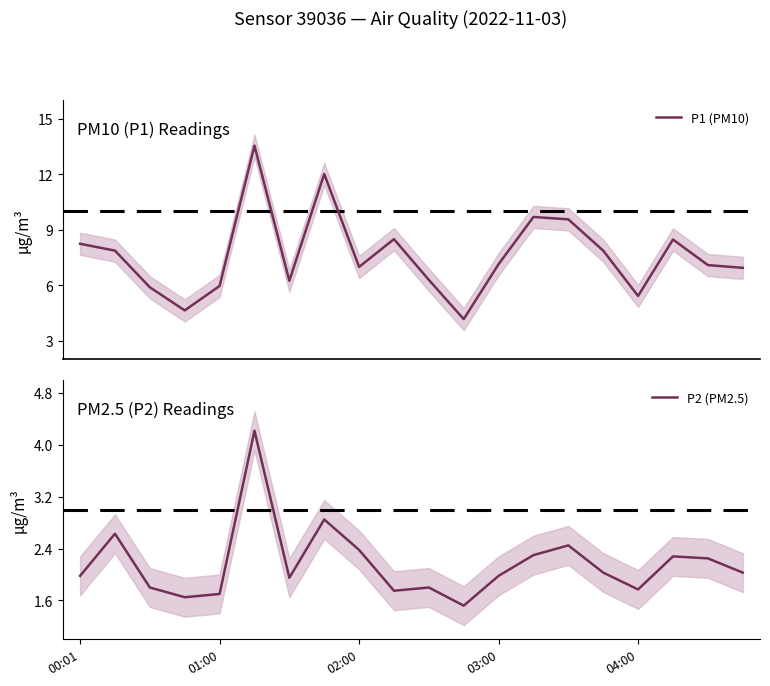

What is the value of the P2 (PM2.5) point at the 18th from the left?

2.3